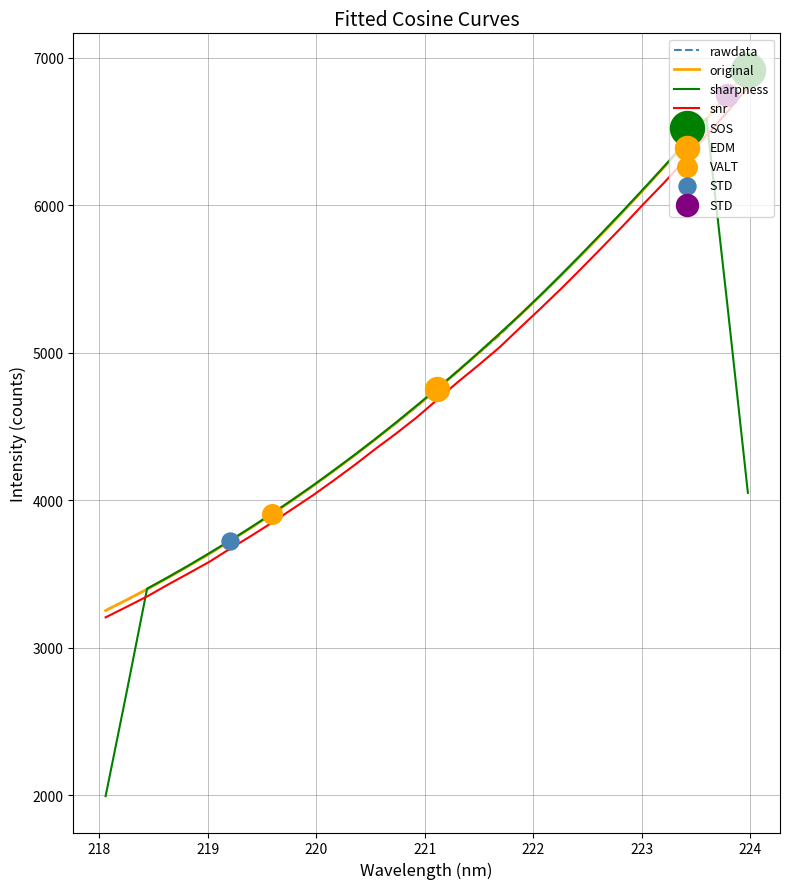

What is the minimum value shown in the chart?

1994.5